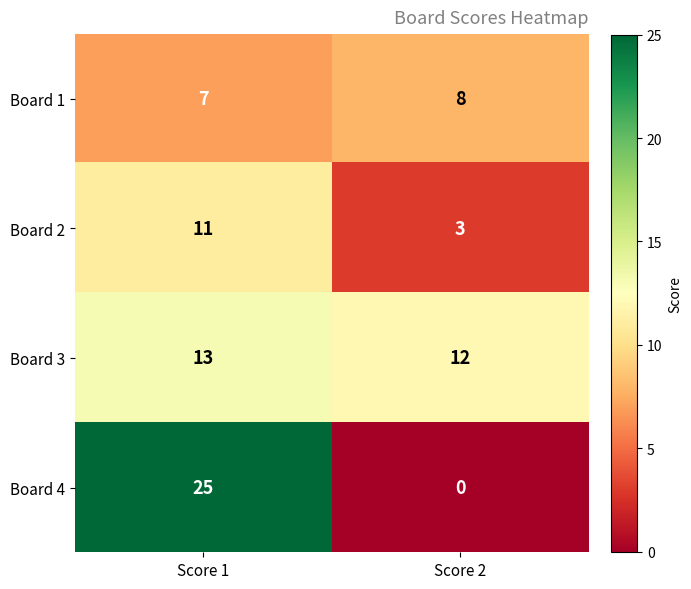

Which series has the widest spread of values?

Board 4